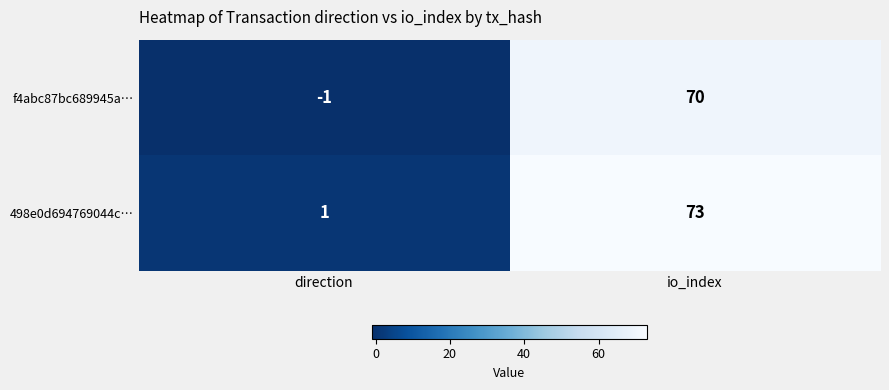

At which category is the sum across all series the highest?

io_index